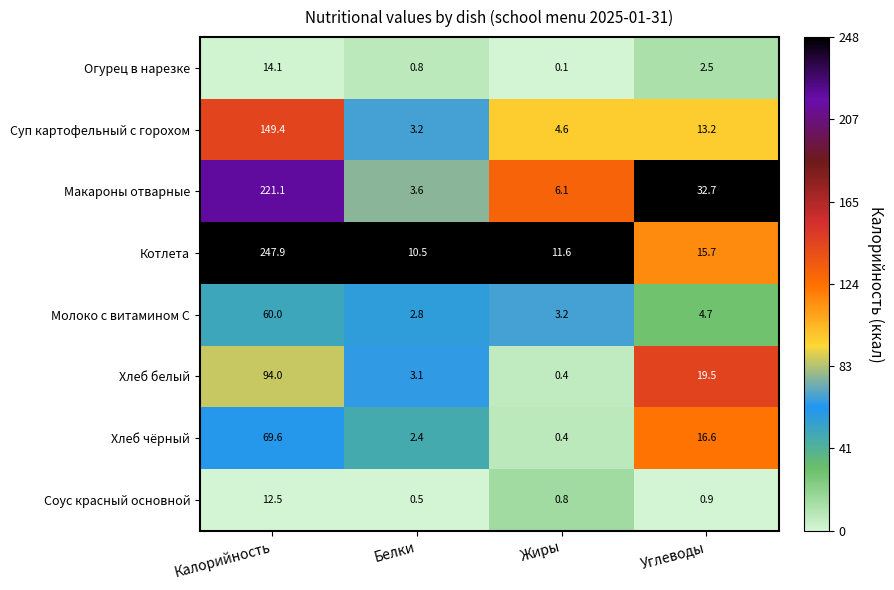

Rank the series by their maximum value, from highest to lowest.

Котлета, Макароны отварные, Суп картофельный с горохом, Хлеб белый, Хлеб чёрный, Молоко с витамином С, Огурец в нарезке, Соус красный основной